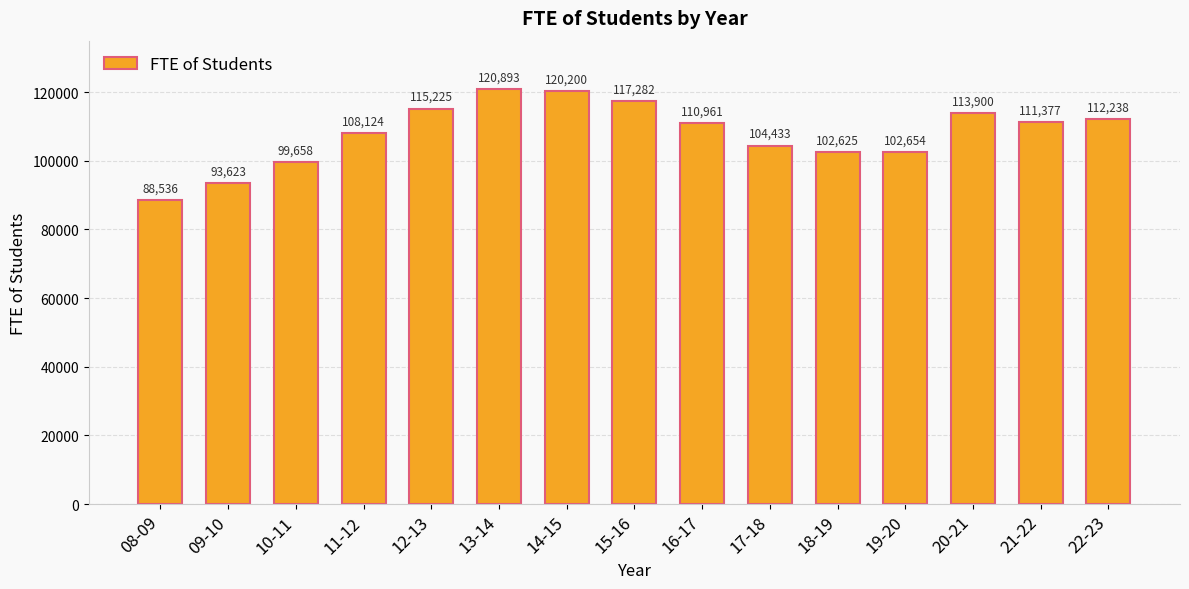

Rank the categories by value from lowest to highest.

08-09, 09-10, 10-11, 18-19, 19-20, 17-18, 11-12, 16-17, 21-22, 22-23, 20-21, 12-13, 15-16, 14-15, 13-14